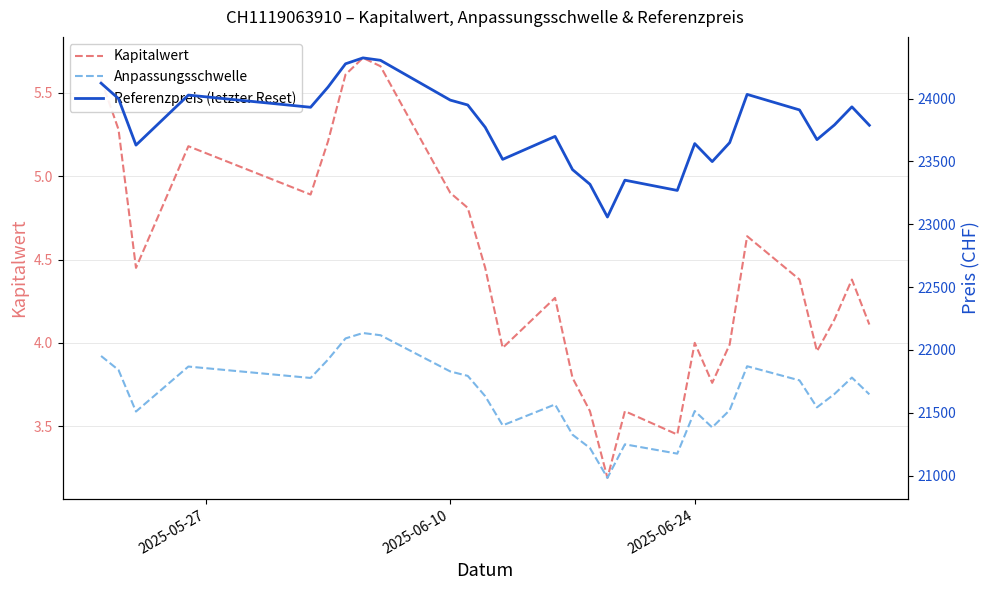

At how many categories does at least one series exceed 15322?

28